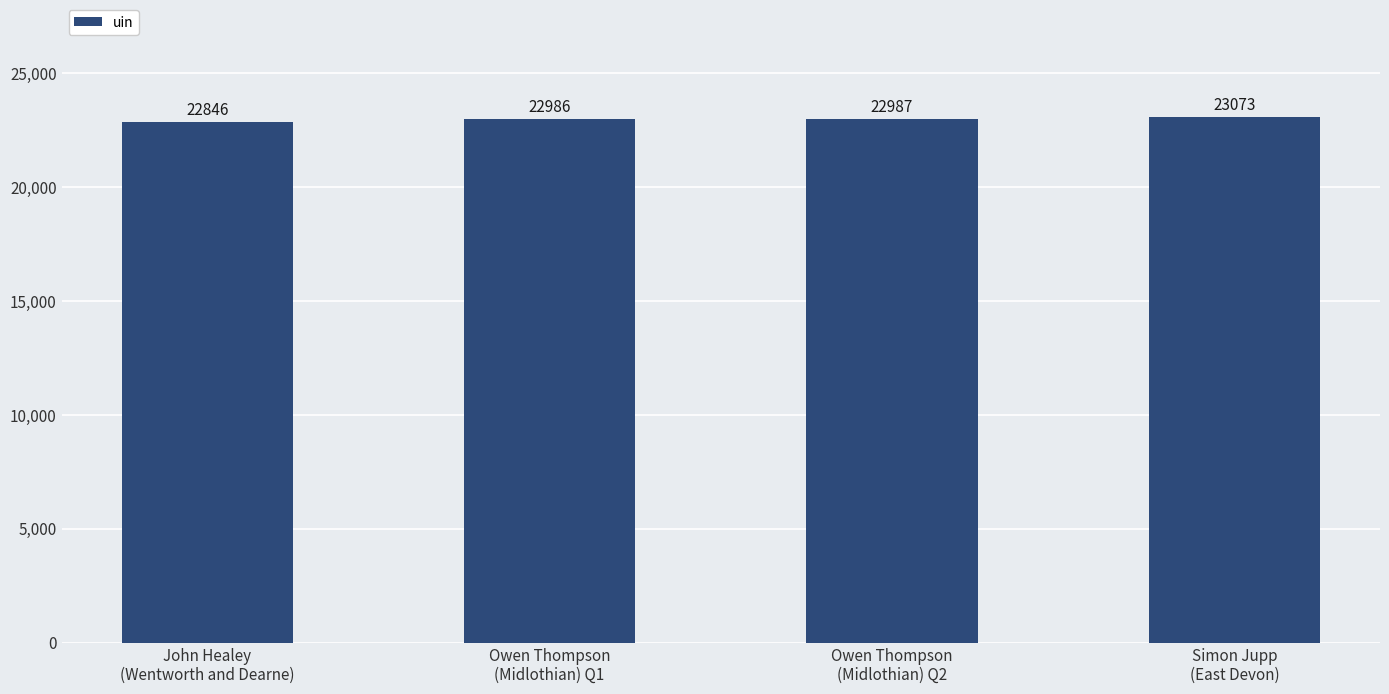

Rank the categories by value from lowest to highest.

John Healey
(Wentworth and Dearne), Owen Thompson
(Midlothian) Q1, Owen Thompson
(Midlothian) Q2, Simon Jupp
(East Devon)